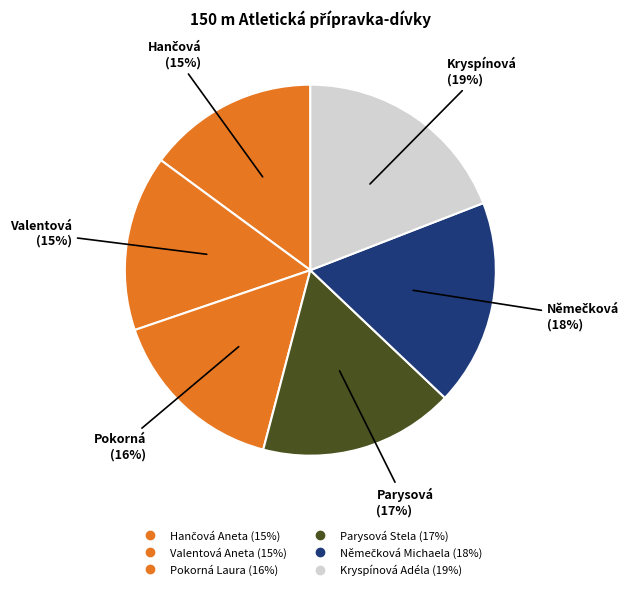

Count the number of slices in the pie.

6